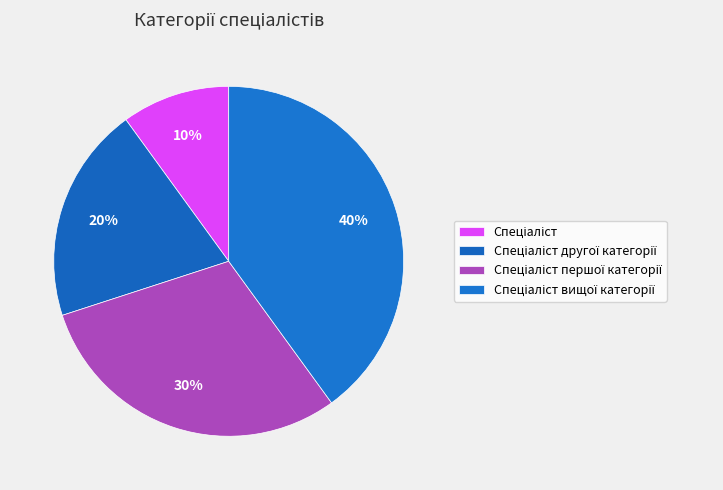

Is there a majority slice in this chart?

No